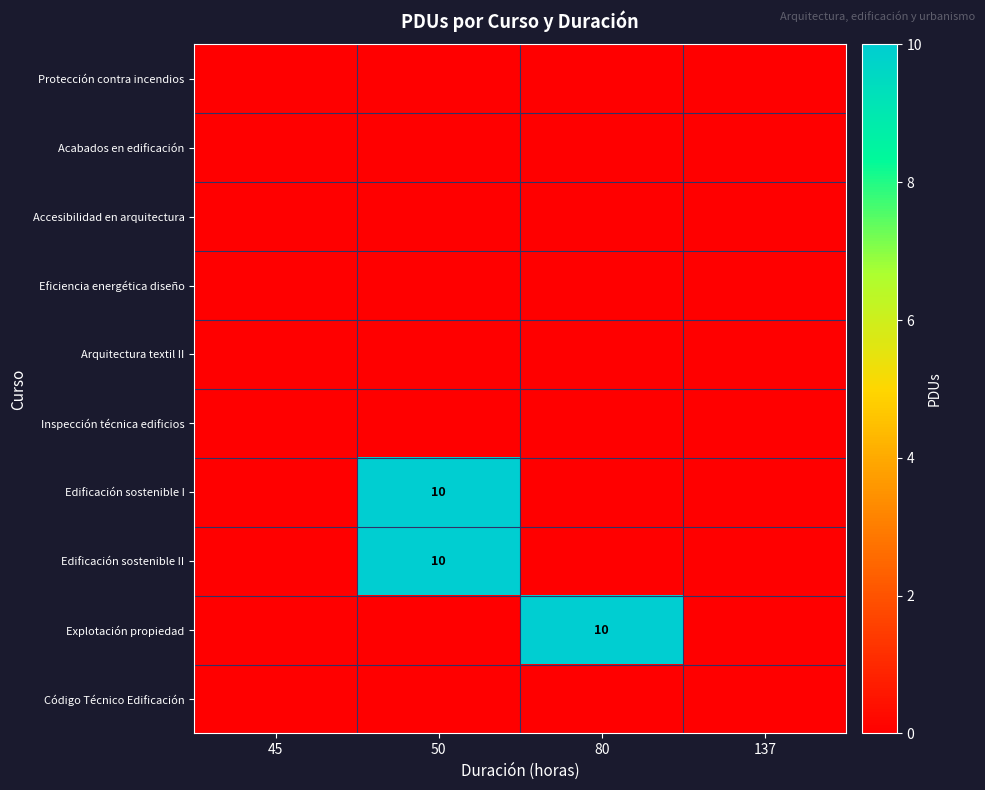

Is the value of Arquitectura textil II at 45 greater than the value of Acabados en edificación at 45?

No